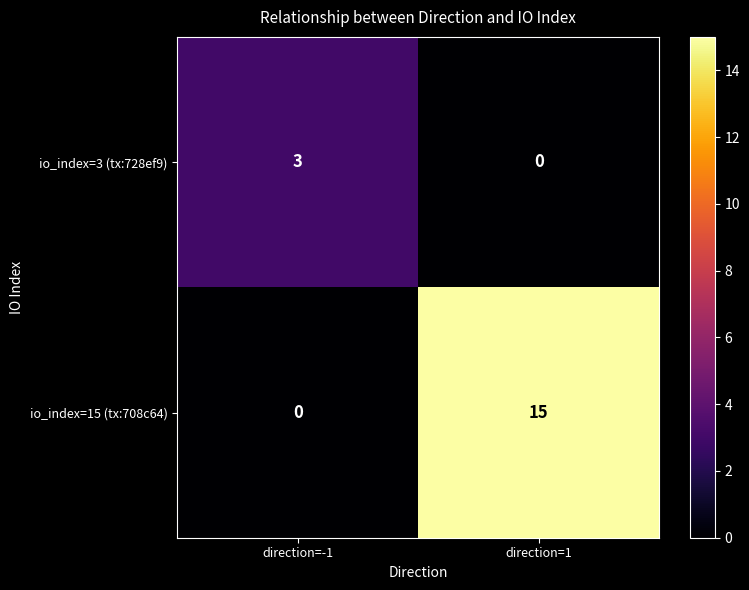

Which category has the highest value in the io_index=3 (tx:728ef9) series?

direction=-1